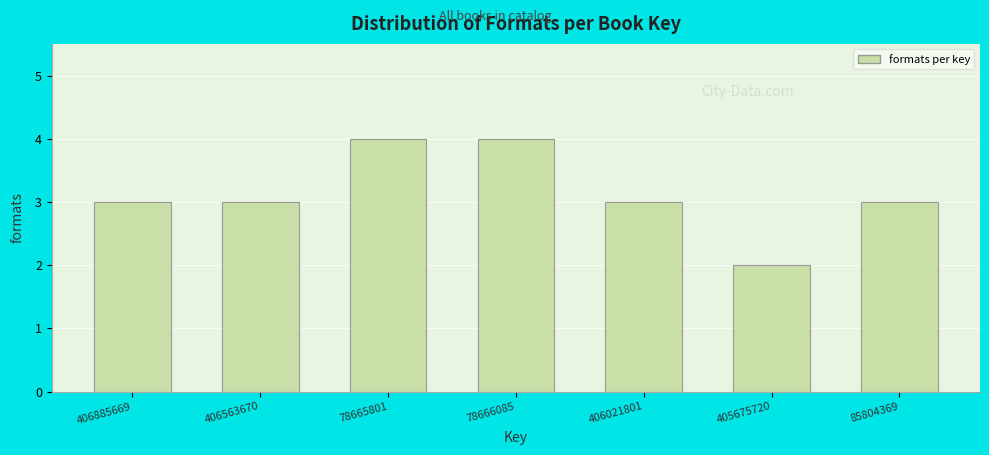

Reading left to right, what are all the values shown in this chart?

3	3	4	4	3	2	3